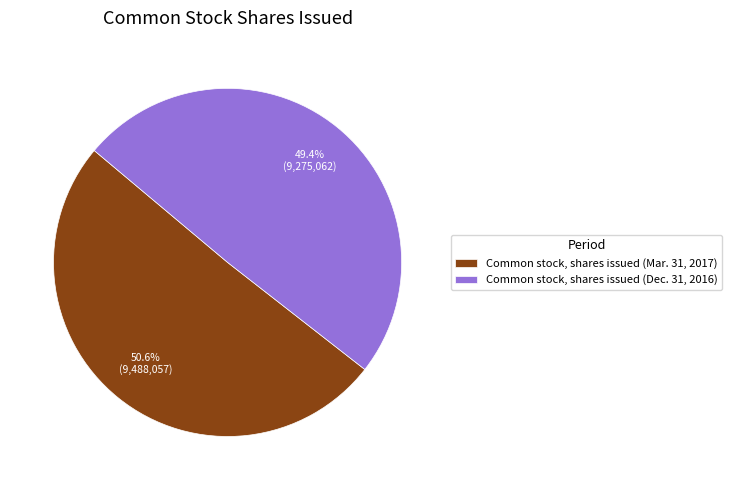

To the nearest percent, what is the combined percentage of Common stock, shares issued (Dec. 31, 2016) and Common stock, shares issued (Mar. 31, 2017)?

100%